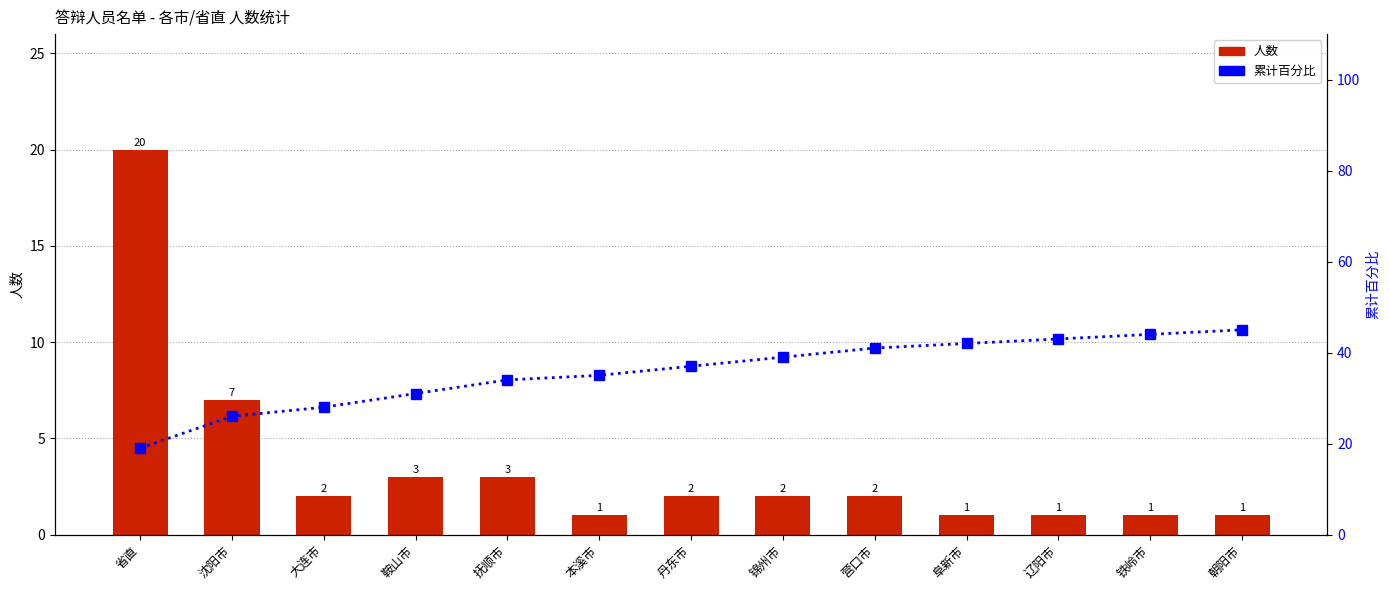

What is the label of the 9th bar from the left?

营口市